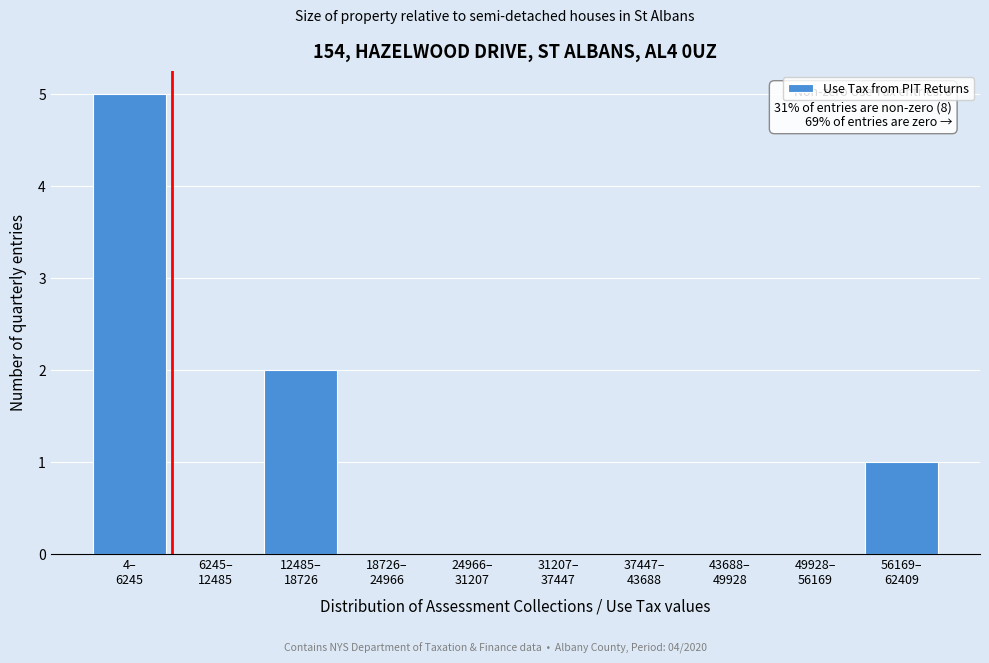

What is the greatest value displayed?

5